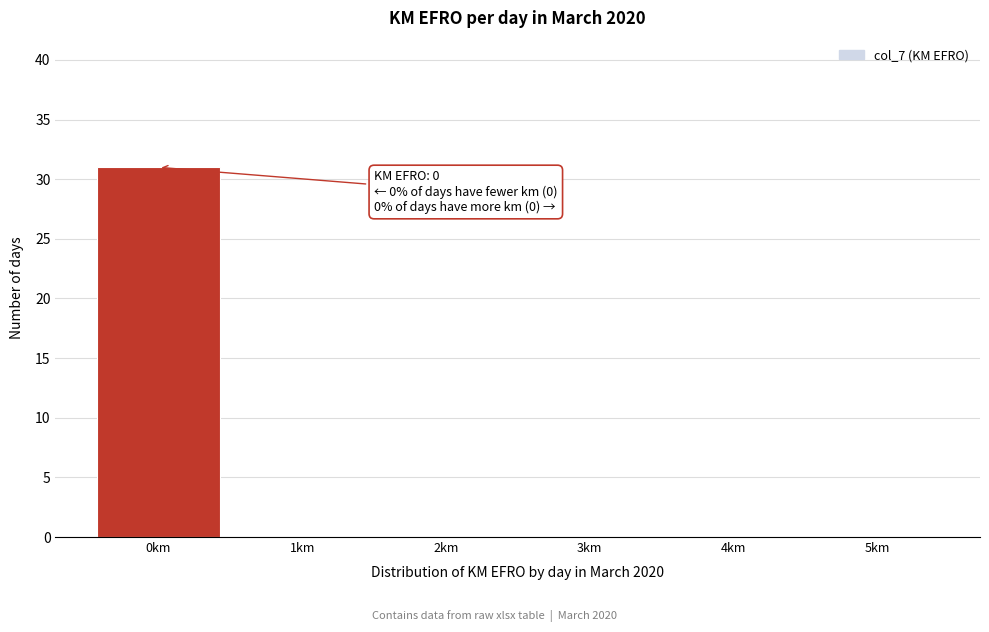

Which range on the x-axis has the tallest bar?

-0.5 to 0.5